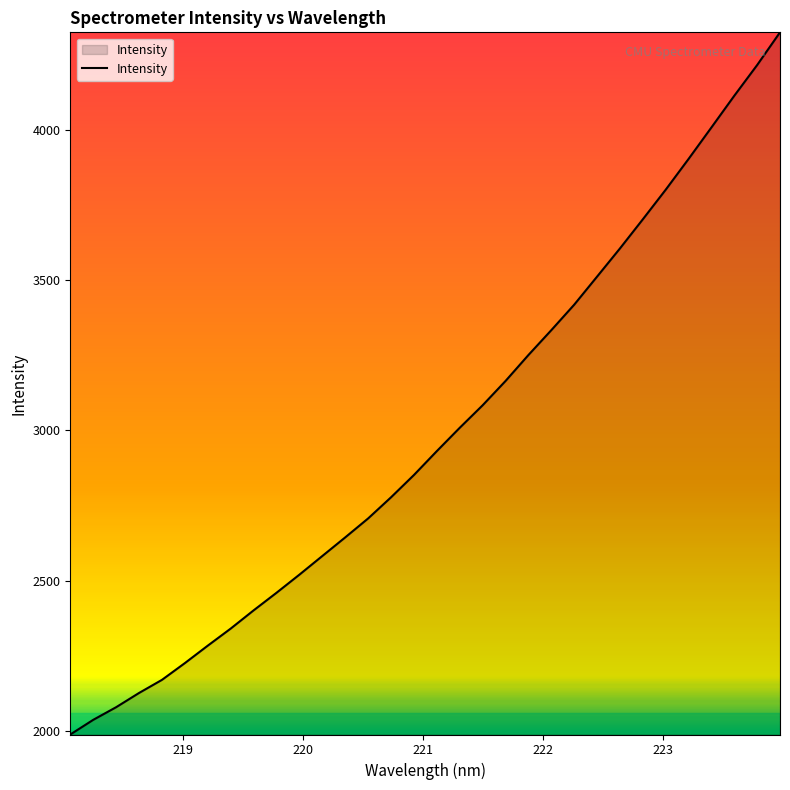

What is the difference between the maximum and minimum values?

2337.7